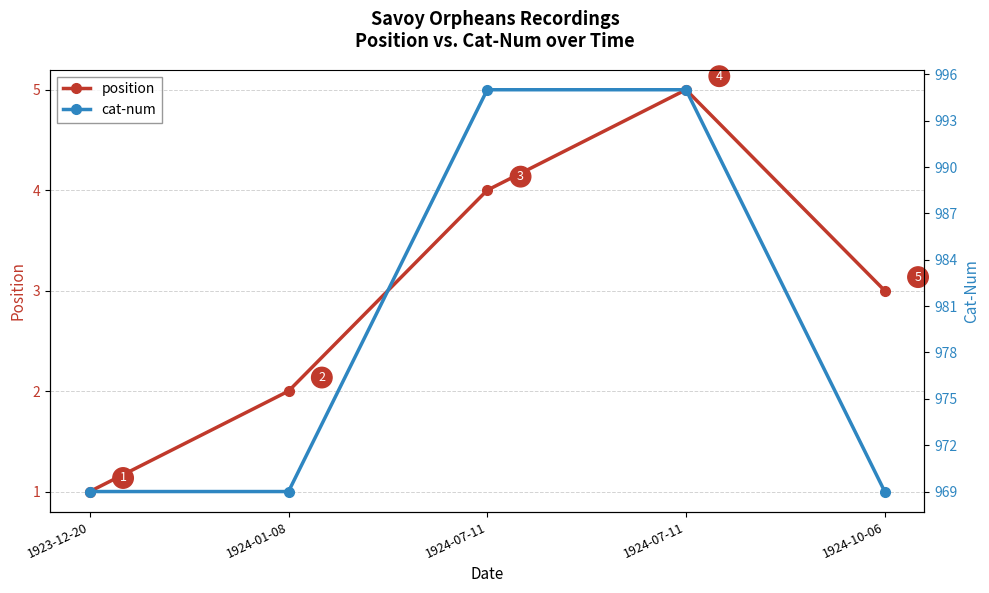

Where is cat-num nearest to the value 982?

1923-12-20